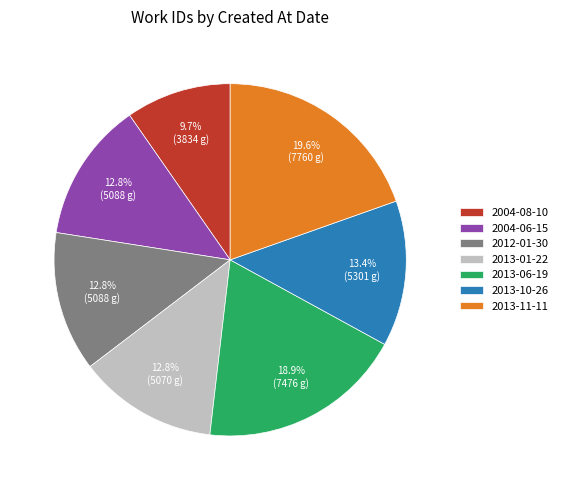

Is it true that 2013-01-22 is 20% of the pie?

False